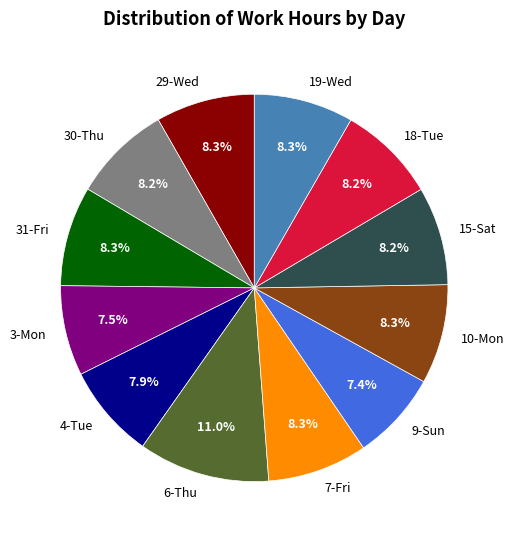

Is 15-Sat the majority of the pie?

No